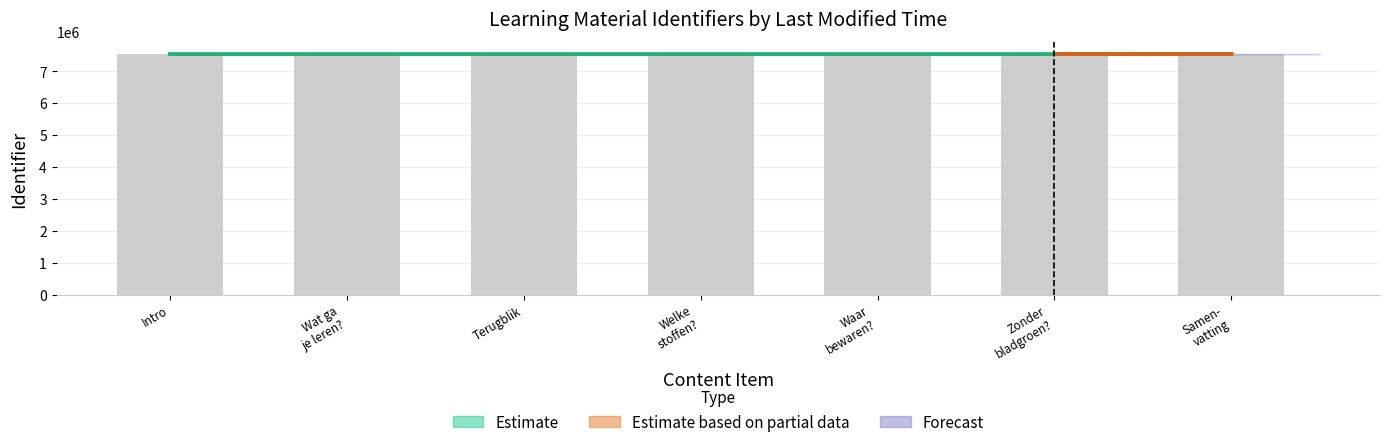

What is the maximum value shown in the chart?

7542860